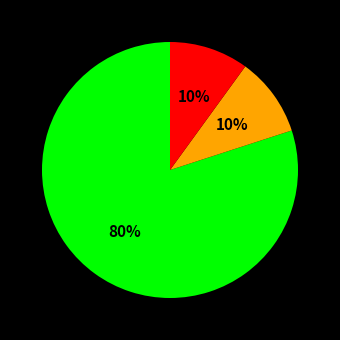

Does any single category account for the majority?

Yes